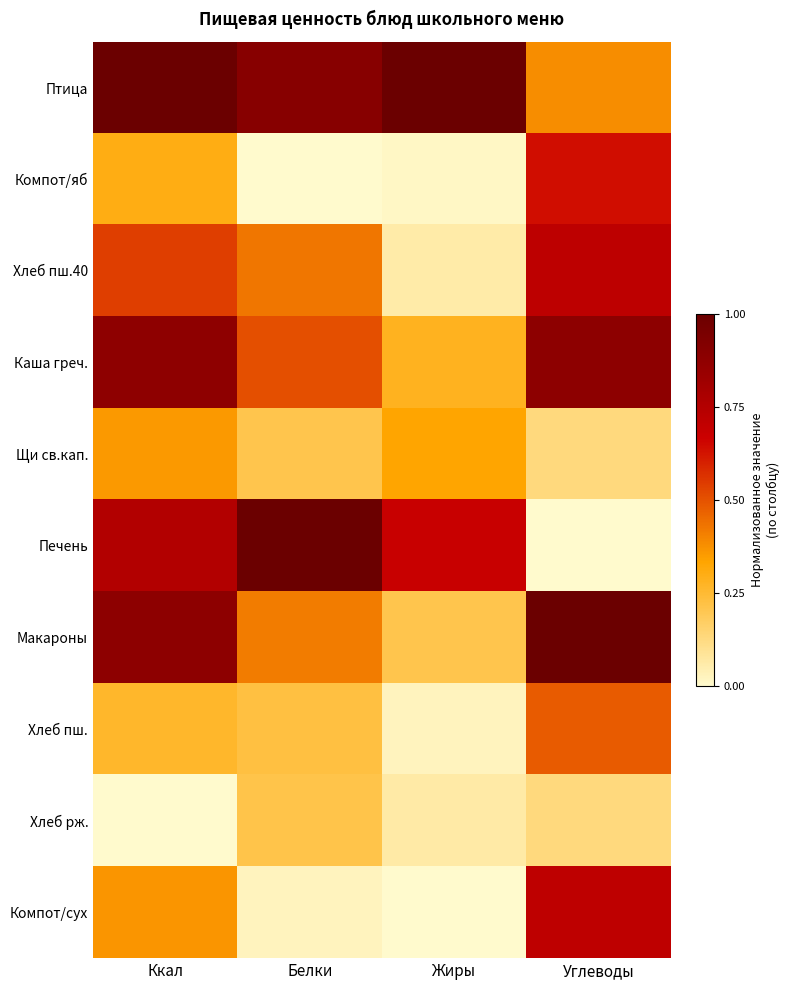

Reading left to right, transcribe all the data shown in this chart.

Птица: Ккал=1.0	Белки=0.9	Жиры=1.0	Углеводы=0.4
Компот/яб: Ккал=0.3	Белки=0.0	Жиры=0.0	Углеводы=0.6
Хлеб пш.40: Ккал=0.5	Белки=0.4	Жиры=0.1	Углеводы=0.7
Каша греч.: Ккал=0.9	Белки=0.5	Жиры=0.3	Углеводы=0.9
Щи св.кап.: Ккал=0.4	Белки=0.2	Жиры=0.3	Углеводы=0.1
Печень: Ккал=0.8	Белки=1.0	Жиры=0.7	Углеводы=0.0
Макароны: Ккал=0.9	Белки=0.4	Жиры=0.2	Углеводы=1.0
Хлеб пш.: Ккал=0.3	Белки=0.2	Жиры=0.0	Углеводы=0.5
Хлеб рж.: Ккал=0.0	Белки=0.2	Жиры=0.1	Углеводы=0.1
Компот/сух: Ккал=0.4	Белки=0.0	Жиры=0.0	Углеводы=0.7